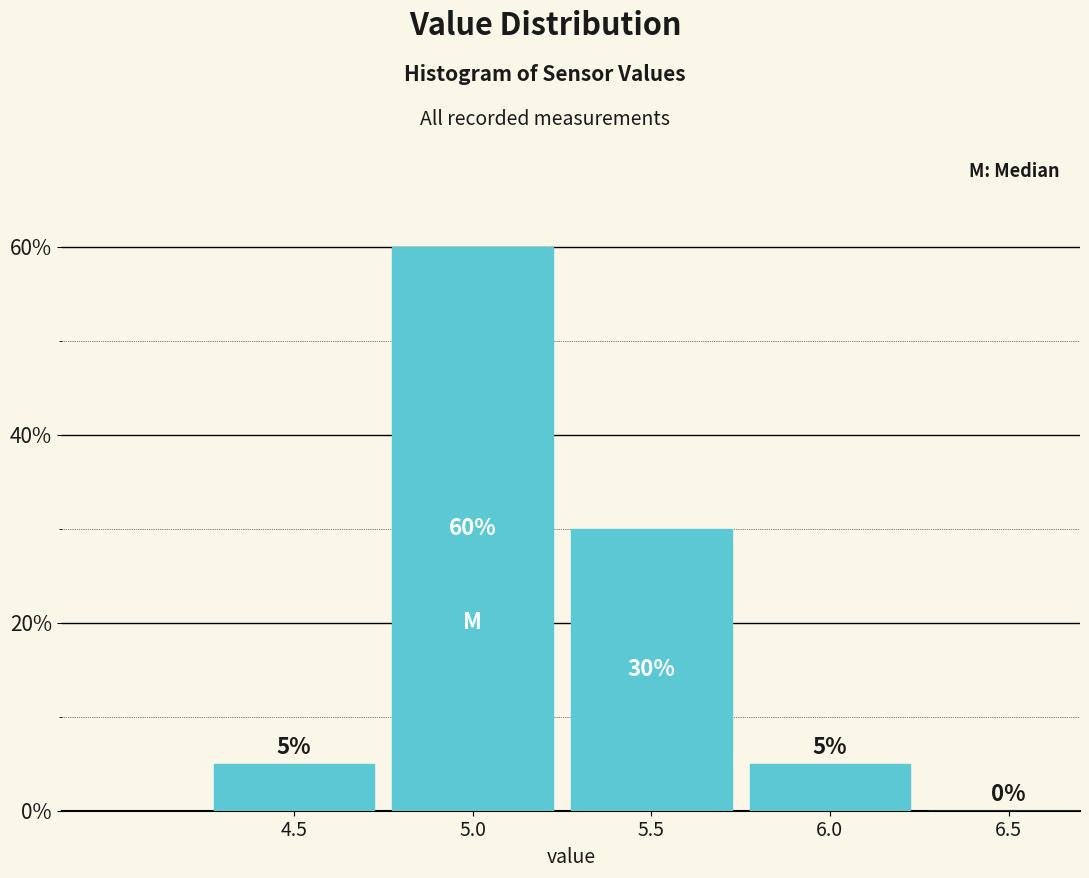

Reading right to left, what are all the values shown in this chart?

6.5=0	6.0=5	5.5=30	5.0=60	4.5=5